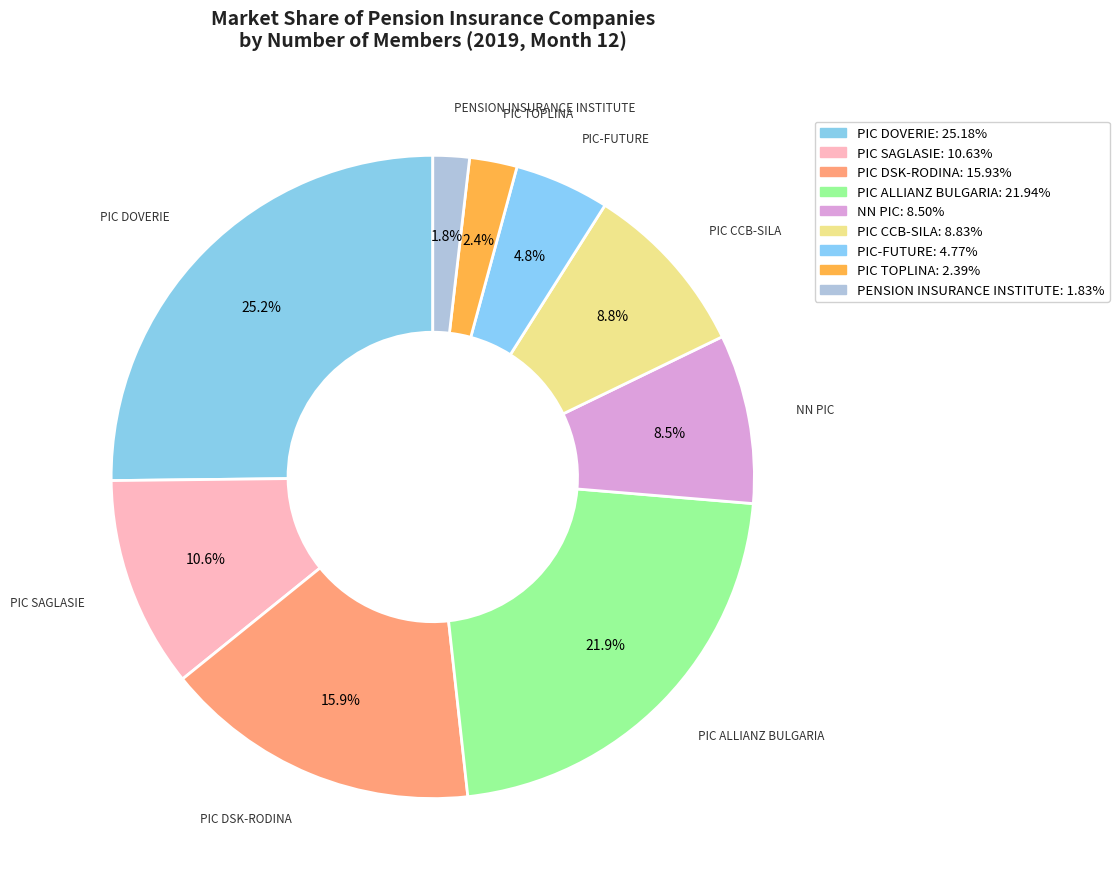

How many segments does this pie chart have?

9